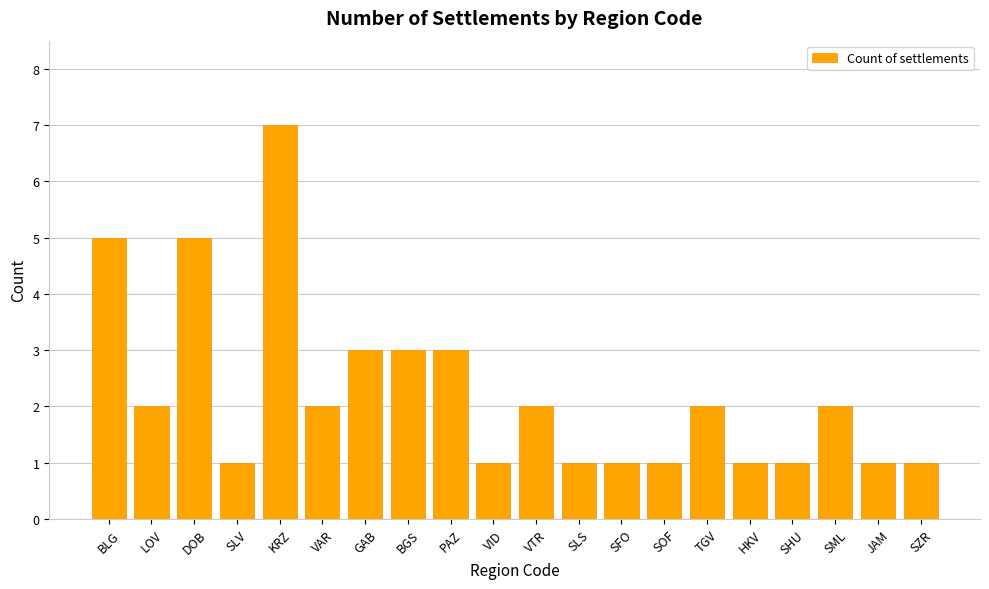

Reading right to left, transcribe all the data shown in this chart.

1	1	2	1	1	2	1	1	1	2	1	3	3	3	2	7	1	5	2	5